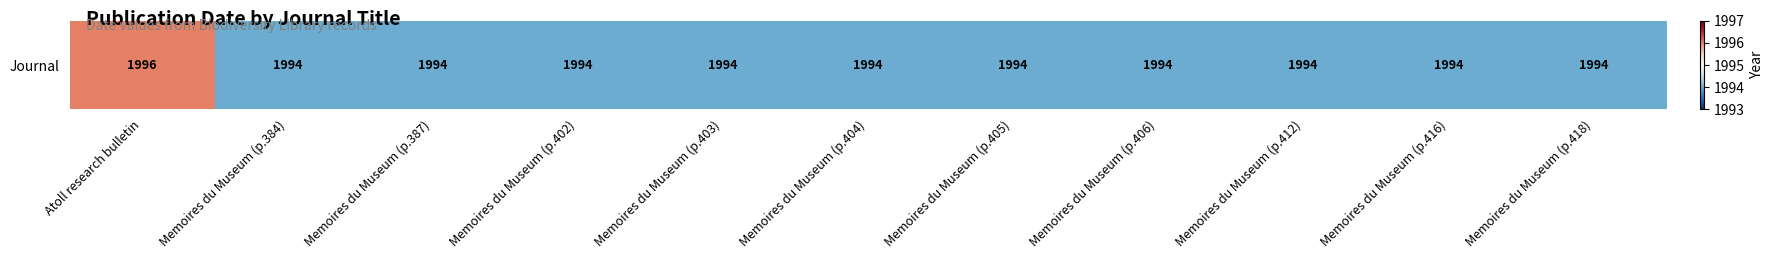

Rank the categories by value from lowest to highest.

Memoires du Museum (p.384), Memoires du Museum (p.387), Memoires du Museum (p.402), Memoires du Museum (p.403), Memoires du Museum (p.404), Memoires du Museum (p.405), Memoires du Museum (p.406), Memoires du Museum (p.412), Memoires du Museum (p.416), Memoires du Museum (p.418), Atoll research bulletin